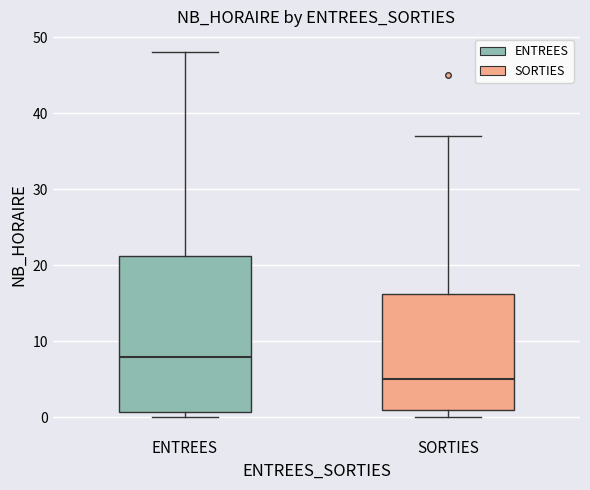

Which box's median line is the highest?

ENTREES